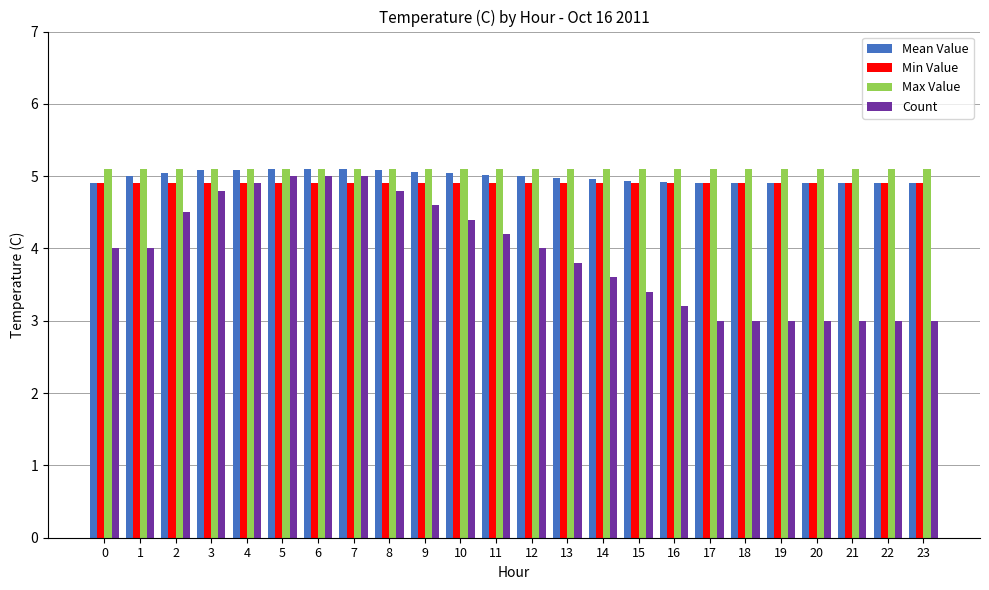

Count the Count values in the range 3 to 4.

14